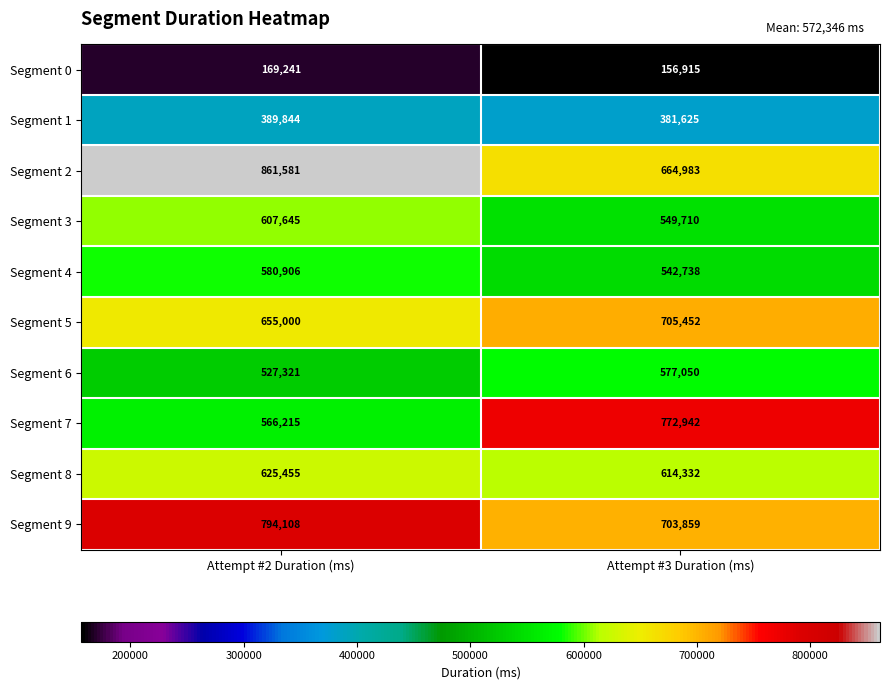

What is the sum of the Segment 9 values at Attempt #3 Duration (ms) and Attempt #2 Duration (ms)?

1497967